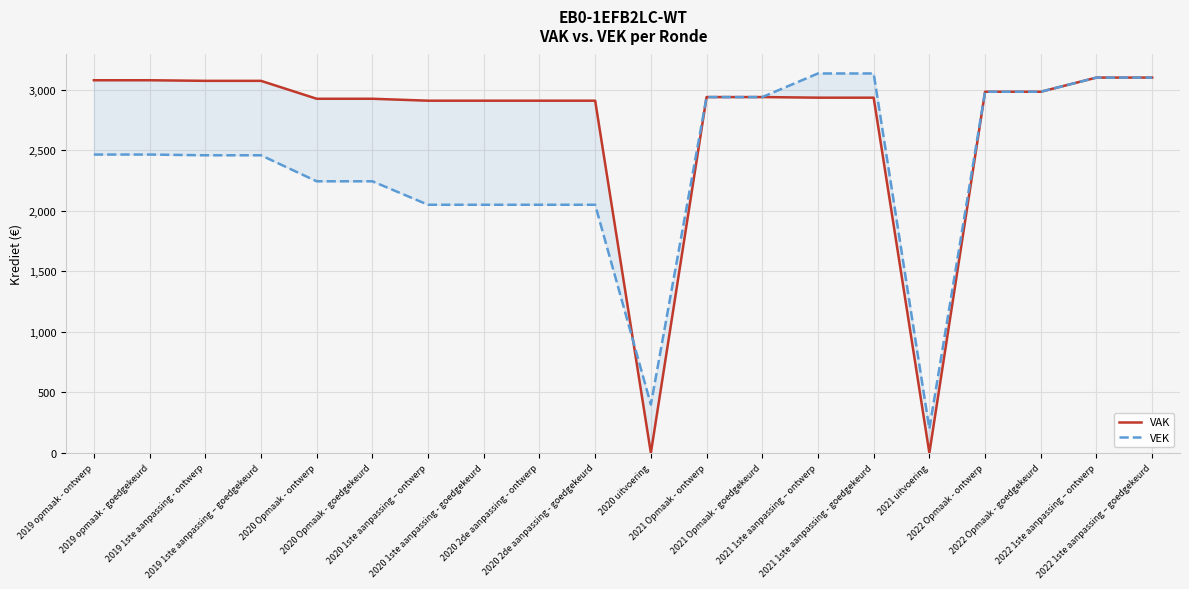

What is the sum of all VEK values?

47474